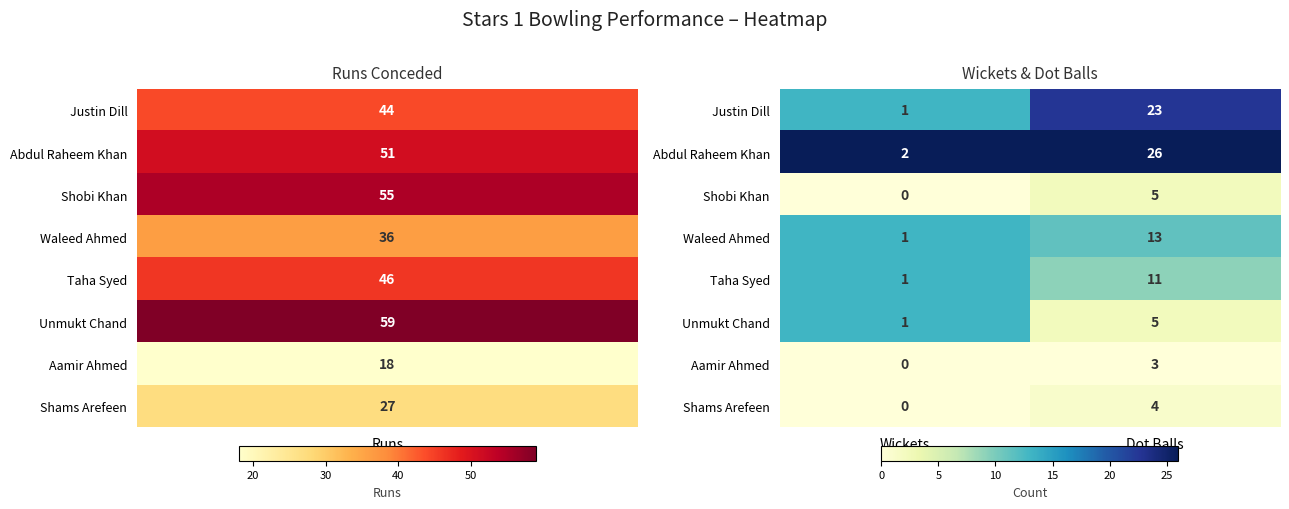

The Unmukt Chand series shows 1 at Wickets. True or false?

True